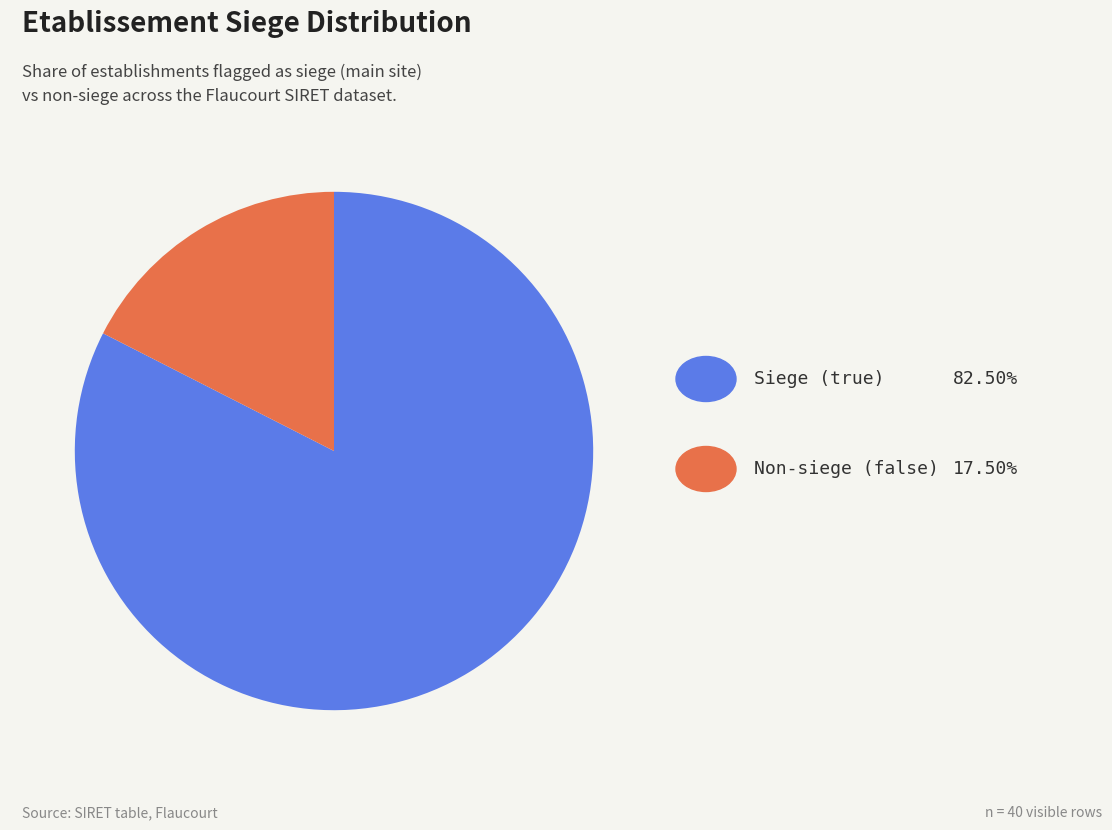

Does any single category account for the majority?

Yes